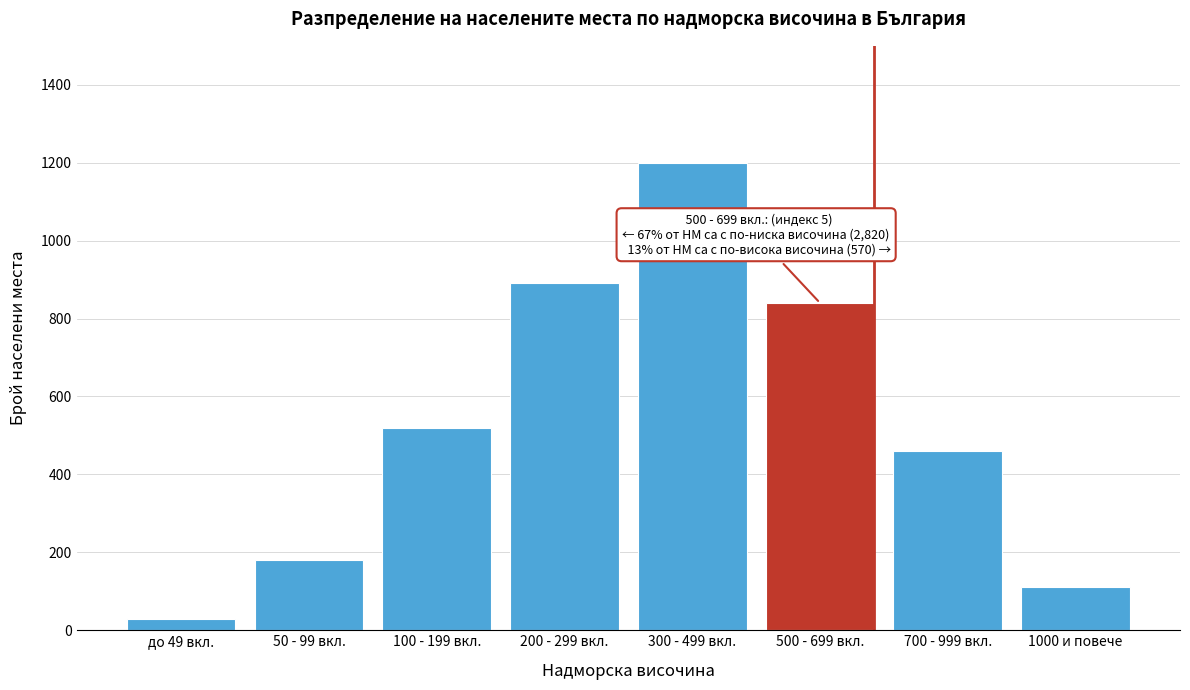

Reading left to right, list all the values displayed in this chart.

30	180	520	890	1200	840	460	110